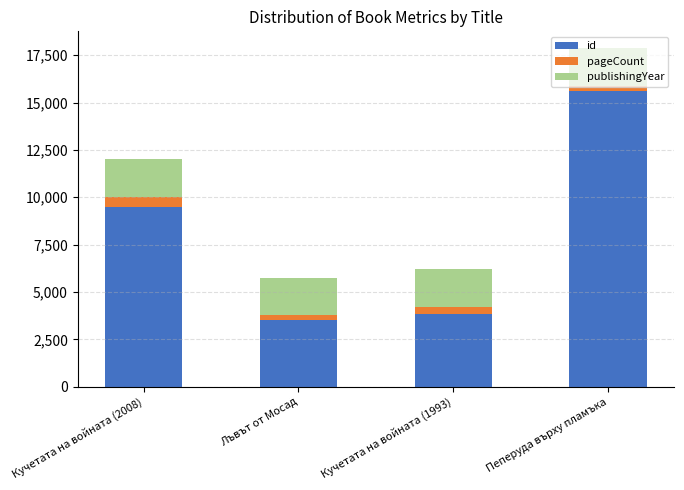

At which category is the sum across all series the highest?

Пеперуда върху пламъка